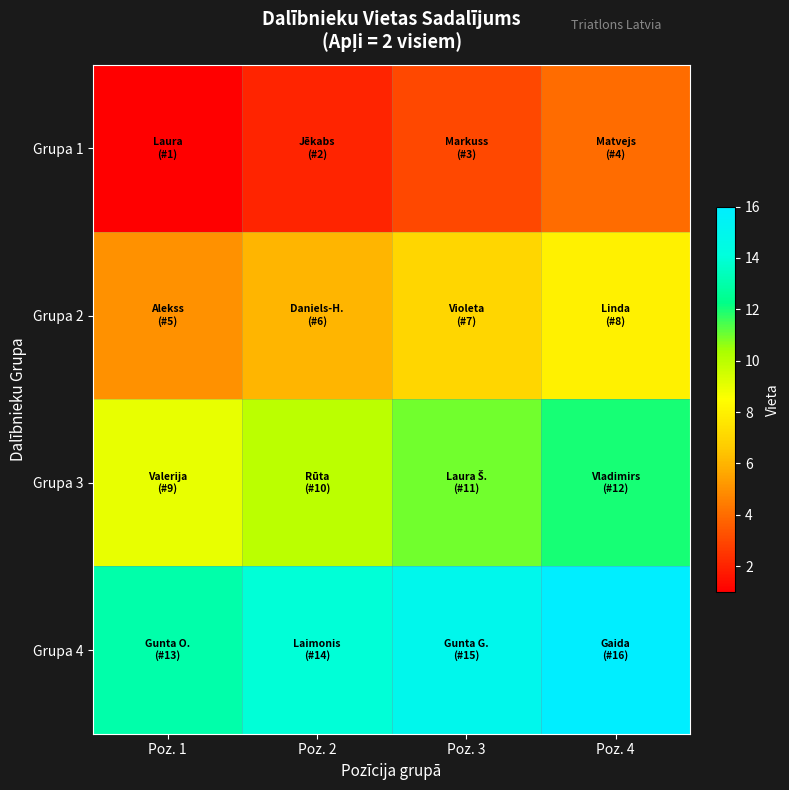

Reading right to left, extract all data points from this chart.

Grupa 1: Poz. 4=4	Poz. 3=3	Poz. 2=2	Poz. 1=1
Grupa 2: Poz. 4=8	Poz. 3=7	Poz. 2=6	Poz. 1=5
Grupa 3: Poz. 4=12	Poz. 3=11	Poz. 2=10	Poz. 1=9
Grupa 4: Poz. 4=16	Poz. 3=15	Poz. 2=14	Poz. 1=13